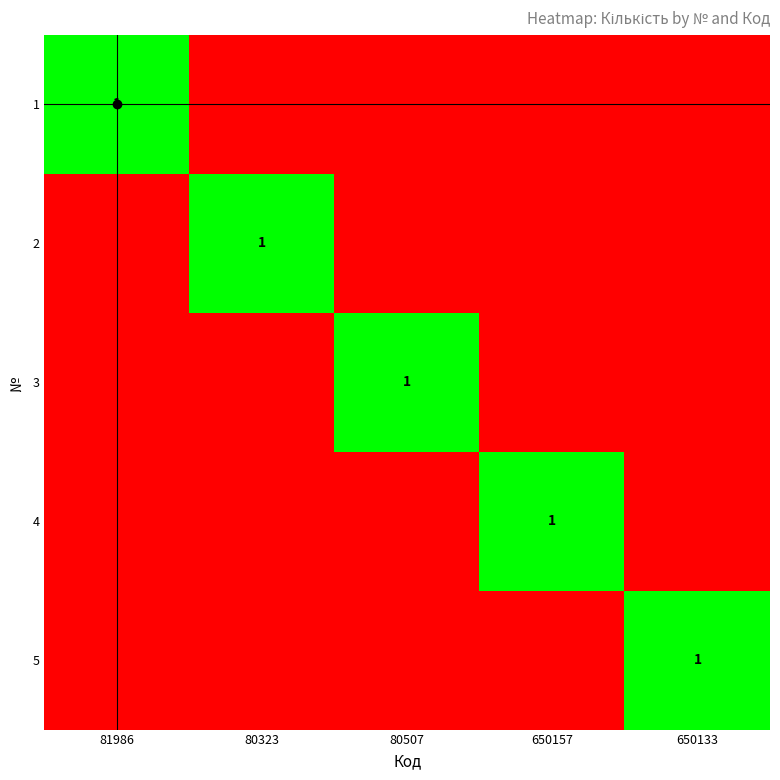

The value of 2 at 80323 is 2. True or false?

False